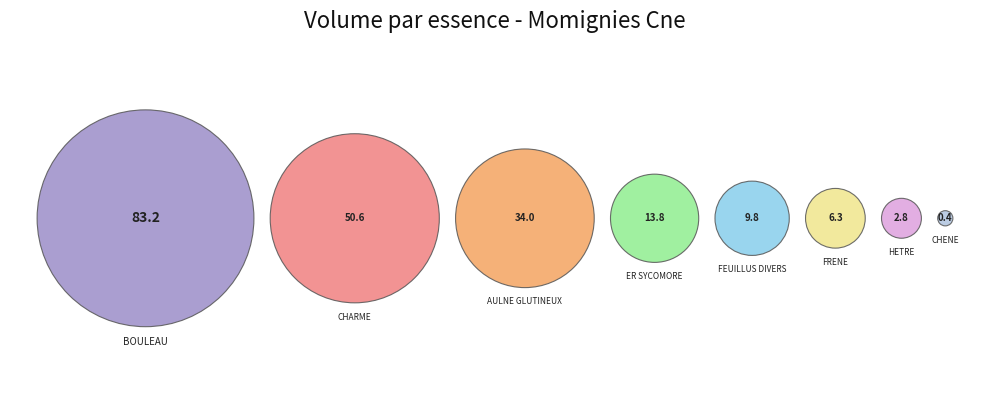

Does any single category account for the majority?

No